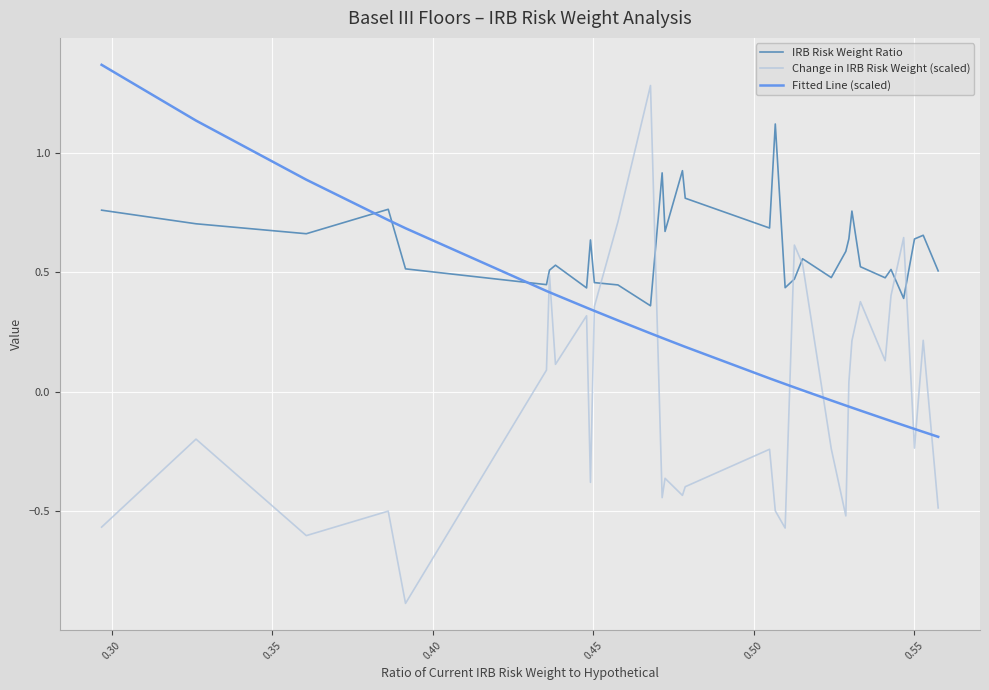

What is the highest value of the Change in IRB Risk Weight (scaled) series?

1.3